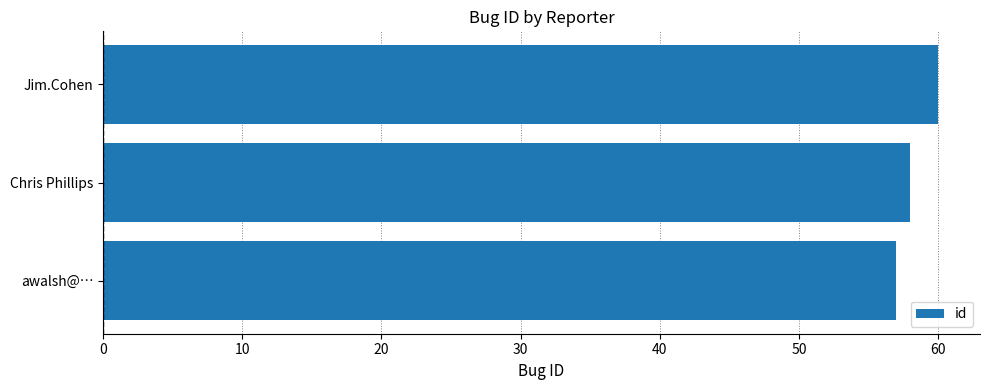

What is the ratio of the value at awalsh@… to the value at Chris Phillips?

1.0